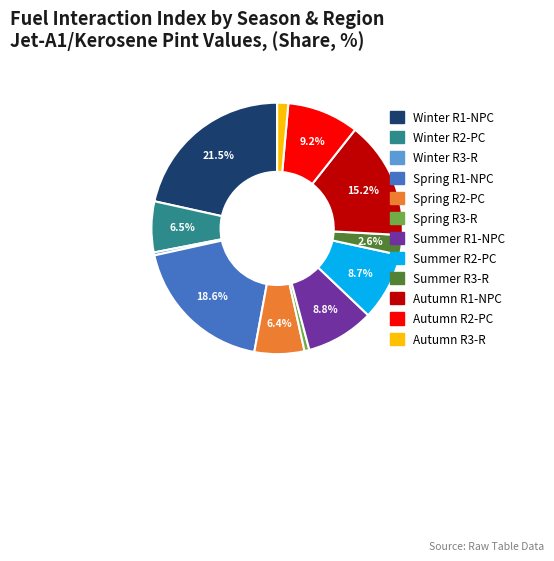

Which category has the biggest portion of the pie?

Winter R1-NPC